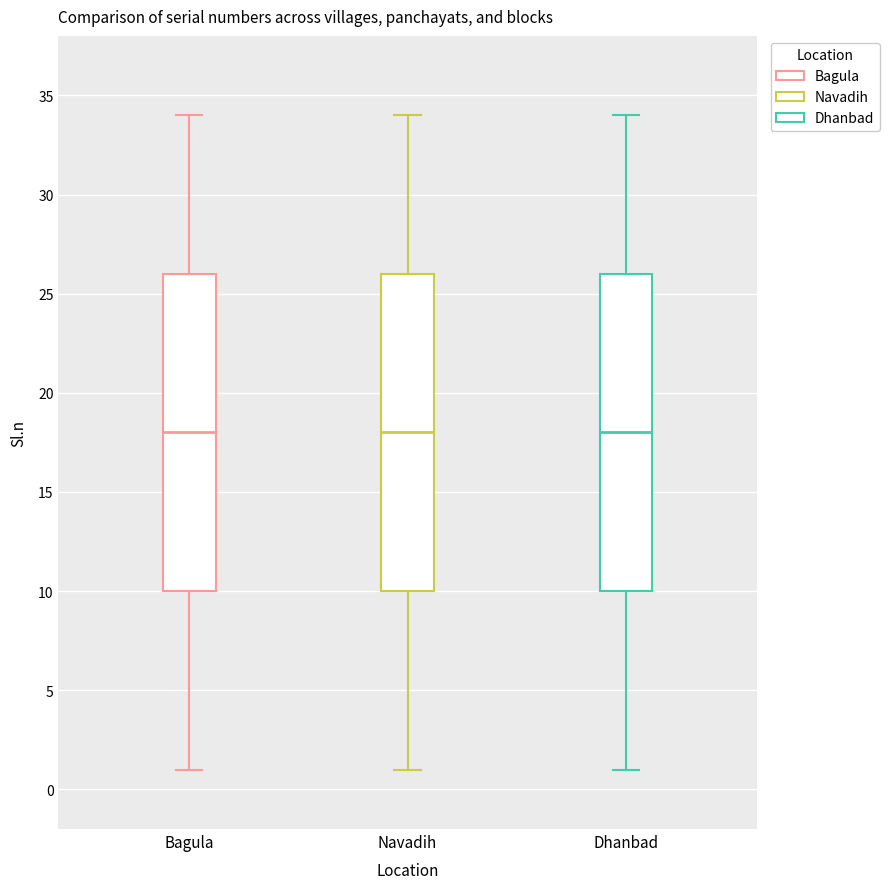

Reading left to right, read every box against the y-axis: the position of its median line, the range the box covers, and the ends of its whiskers. The values are not printed on the chart, so give them approximately, as read against the axis.

Bagula: median 18, box 10 to 26, whiskers 1 to 34
Navadih: median 18, box 10 to 26, whiskers 1 to 34
Dhanbad: median 18, box 10 to 26, whiskers 1 to 34